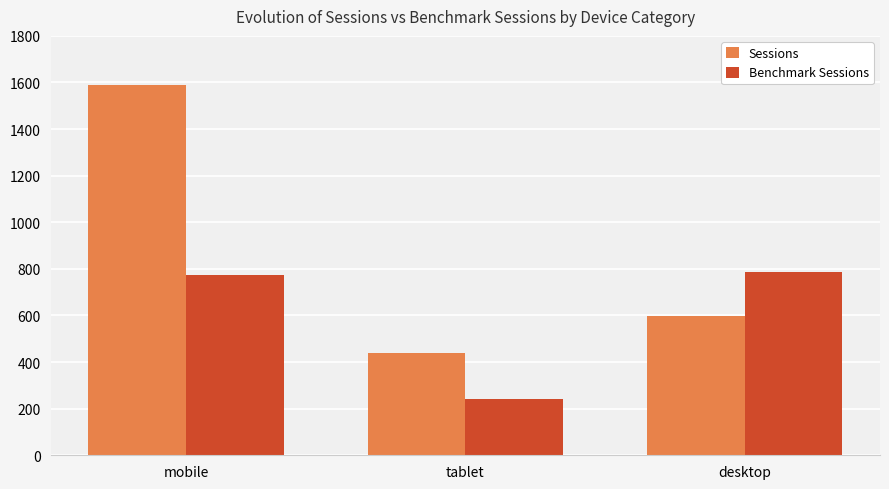

How many values in the Benchmark Sessions series are below 774?

1